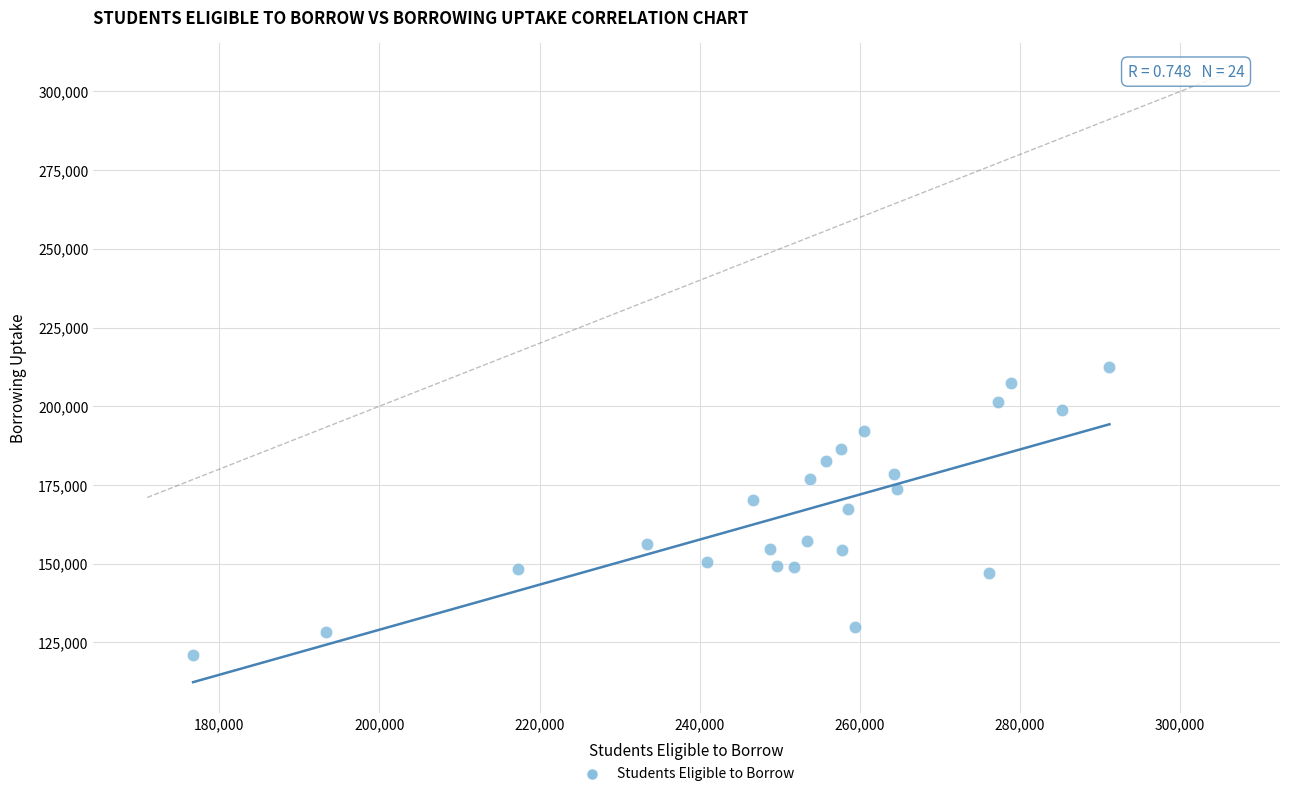

What is the range of Y values (max minus min)?

91567